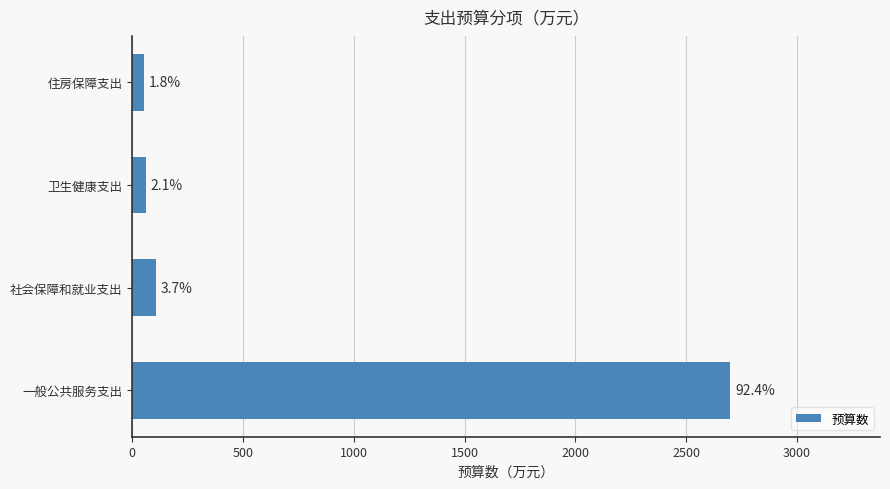

Are the bars horizontal?

Yes